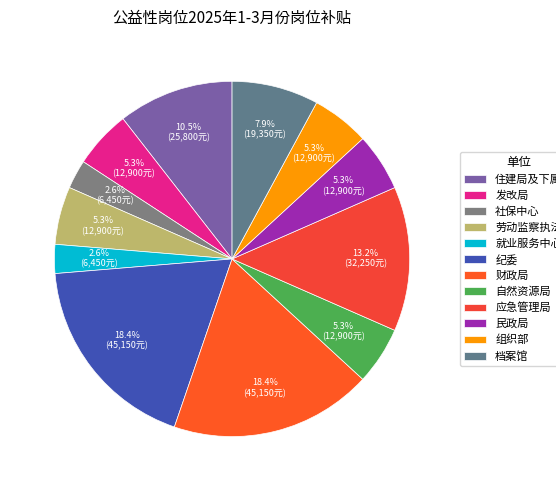

Which slice is the largest?

纪委